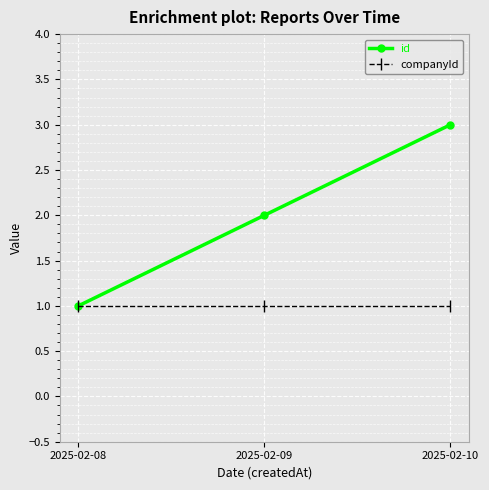

Count the number of data series in this chart.

2